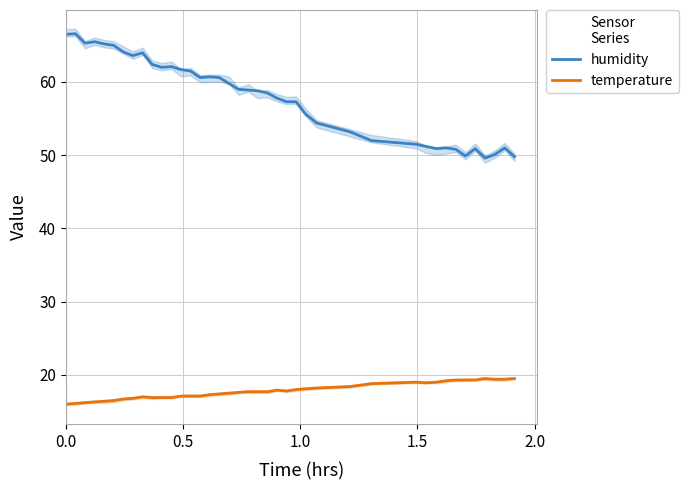

What is the maximum value for temperature?

19.5